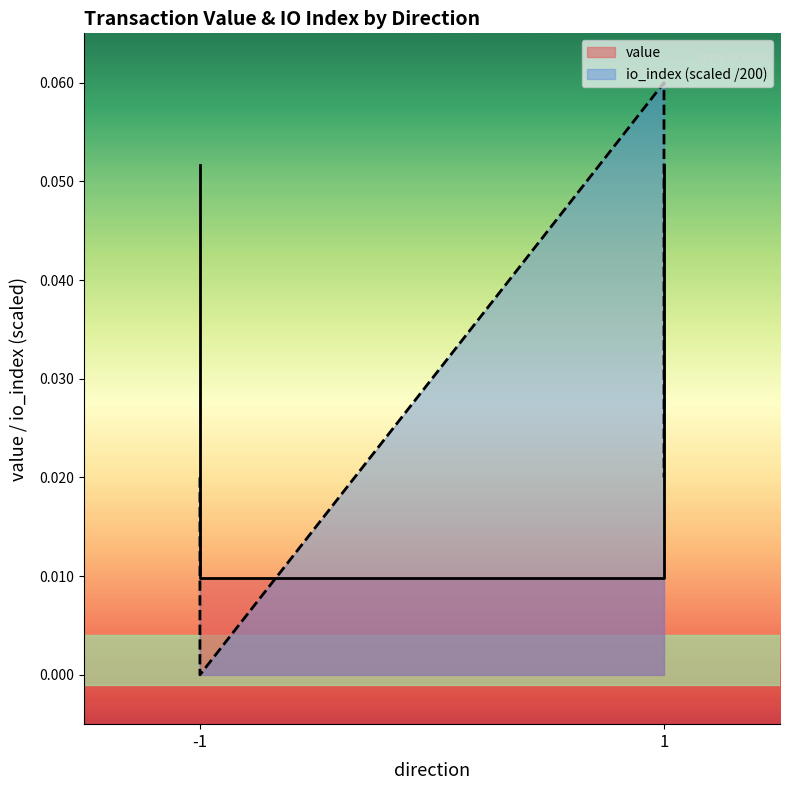

True or false: io_index and value intersect in this chart.

True